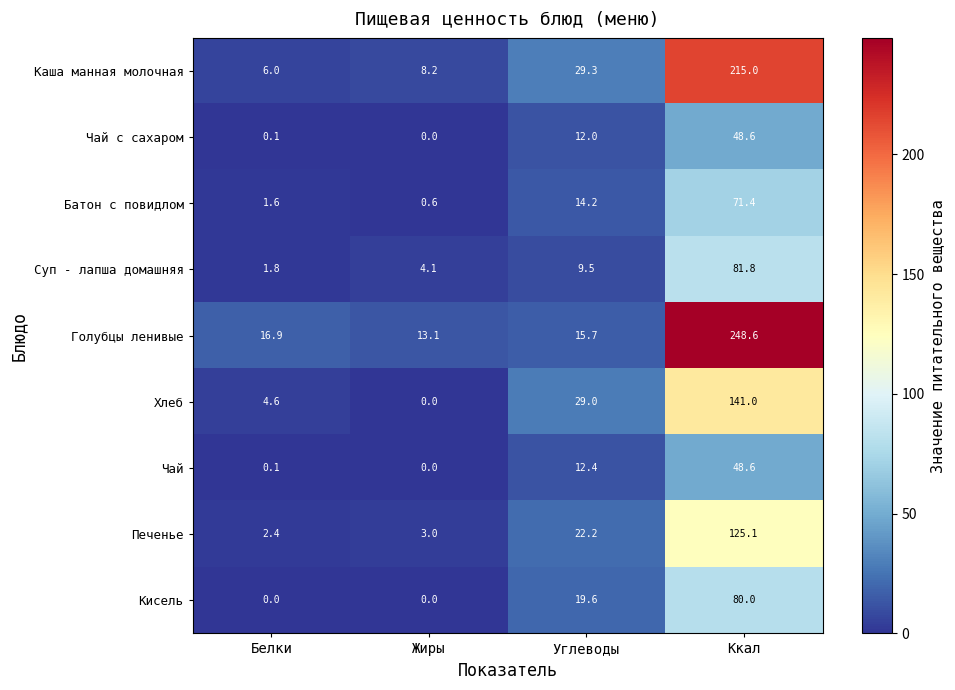

What is the maximum value shown in the chart?

248.6